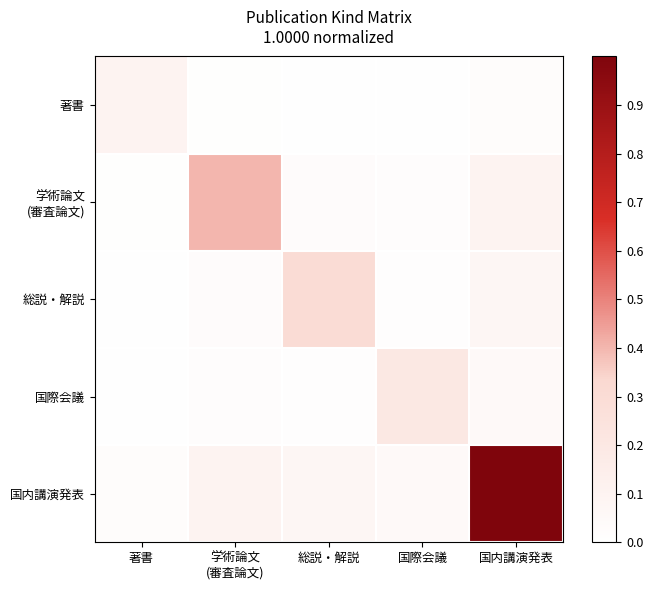

At 総説・解説, list the series in order from largest to smallest.

総説・解説, 国内講演発表, 学術論文 (審査論文), 国際会議, 著書